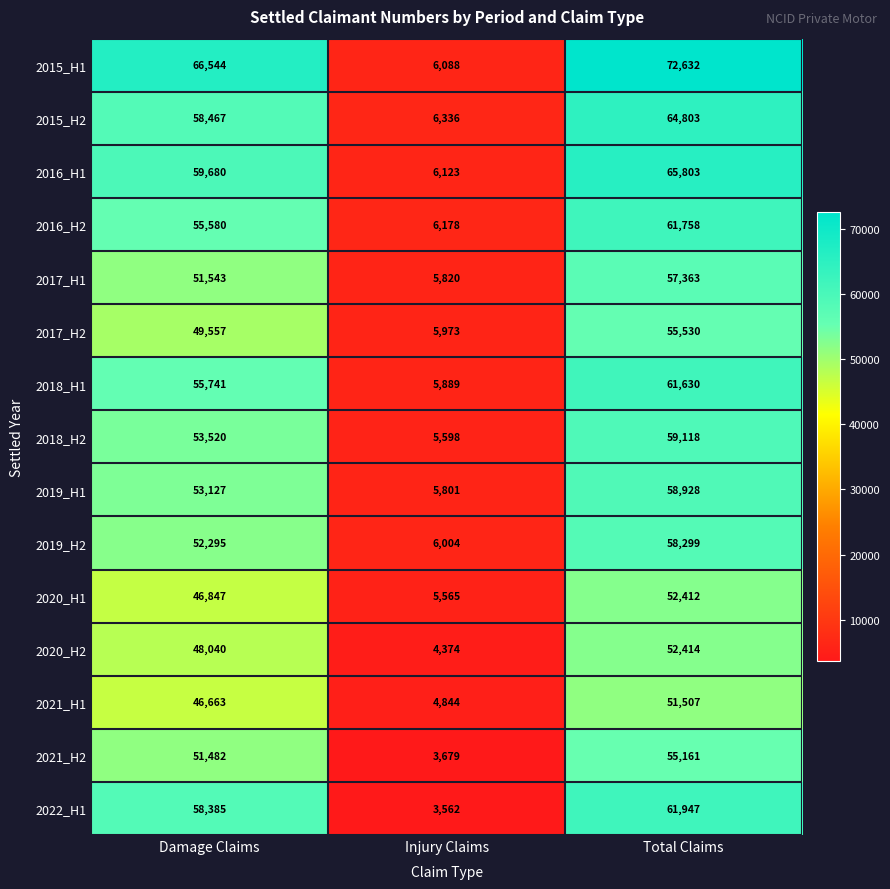

What is the smallest value displayed?

3562